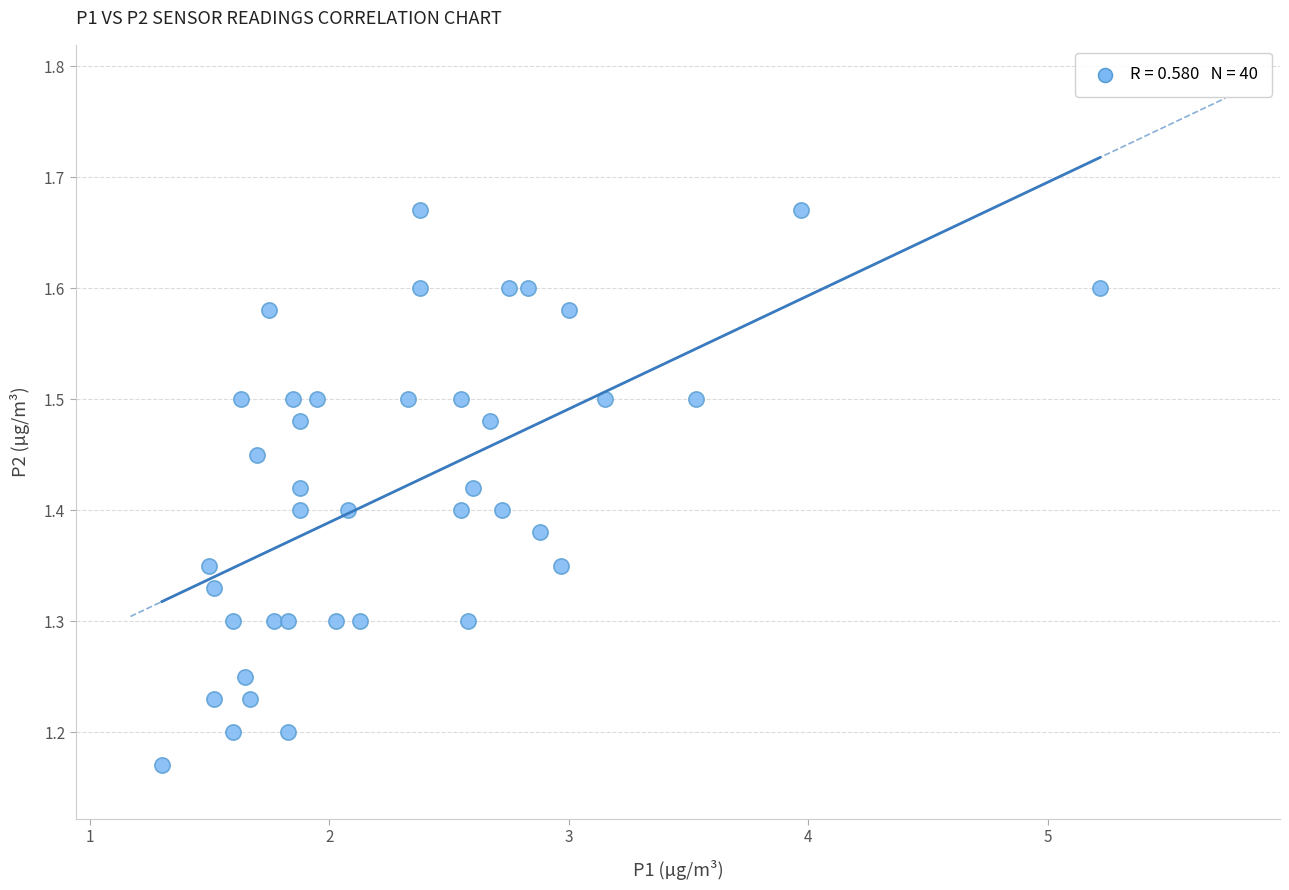

What is the range of X values (max minus min)?

3.9